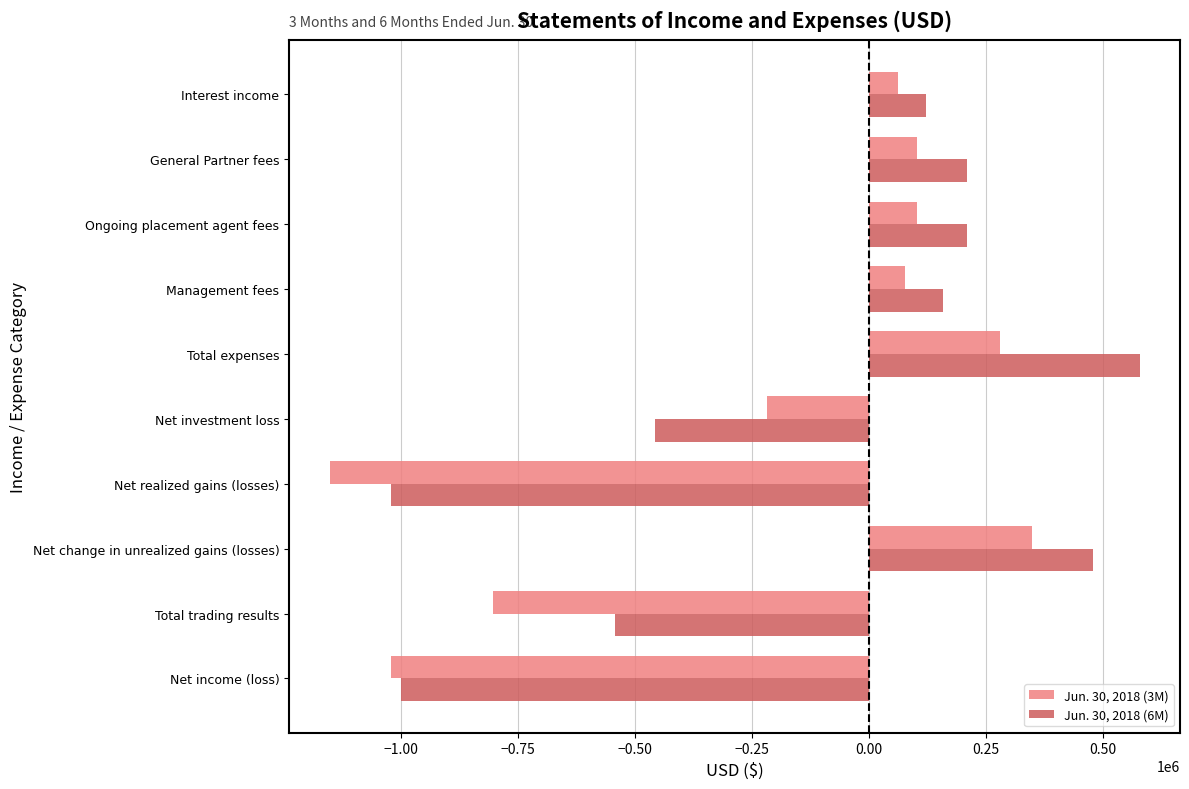

Which series has the largest total across all categories?

Jun. 30, 2018 (6M)